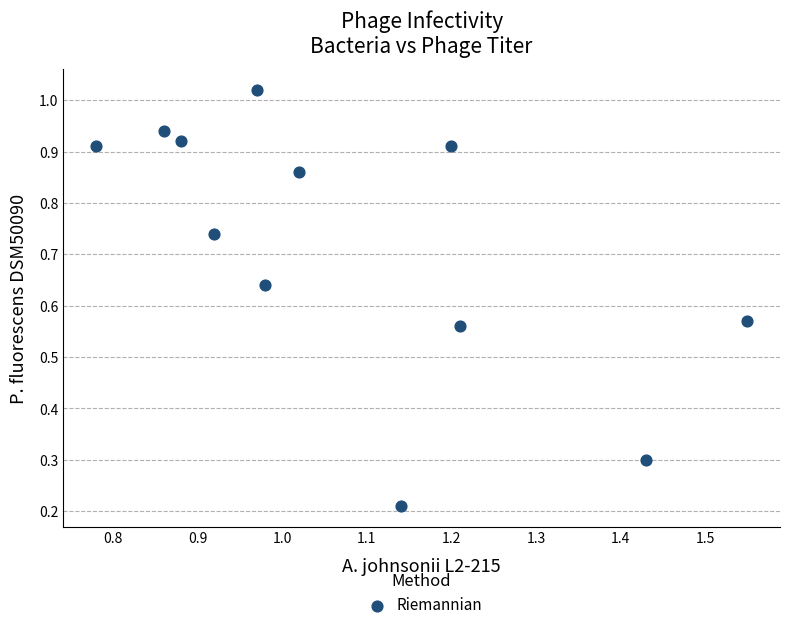

What is the range of Y values (max minus min)?

0.8